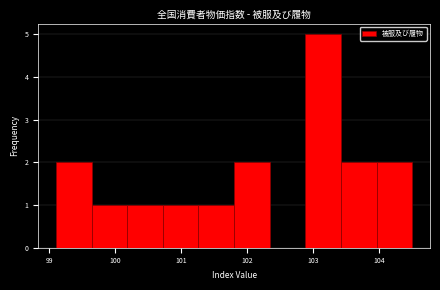

How tall is the bar that spans 103.42 to 103.96 on the x-axis? Neither the bar edges nor the heights are printed on the chart, so give them approximately, as read against the axes.

2